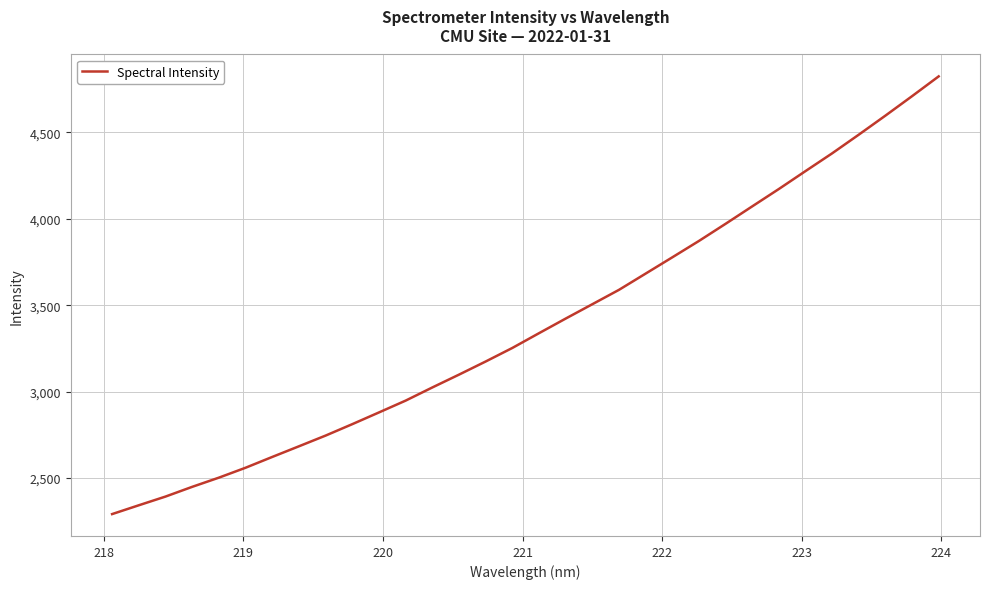

What is the maximum value shown in the chart?

4824.7